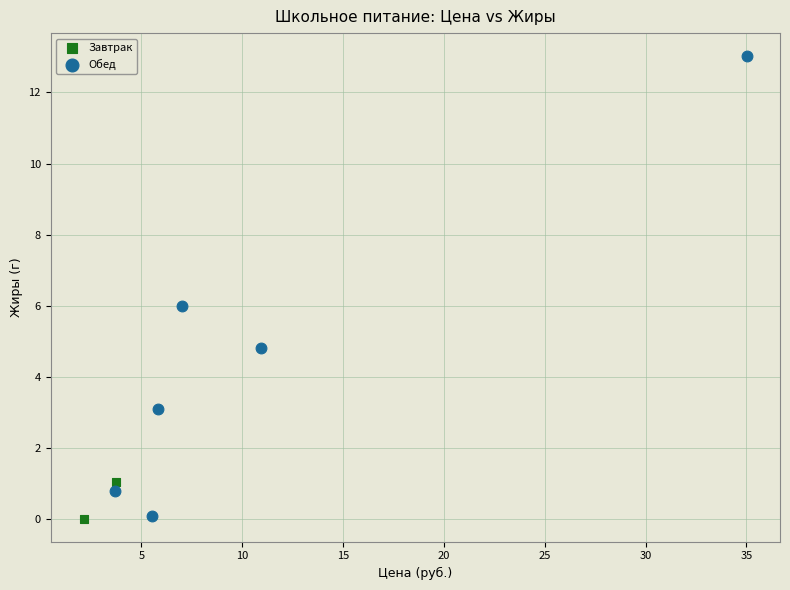

What are all the series names shown in the legend?

Завтрак, Обед